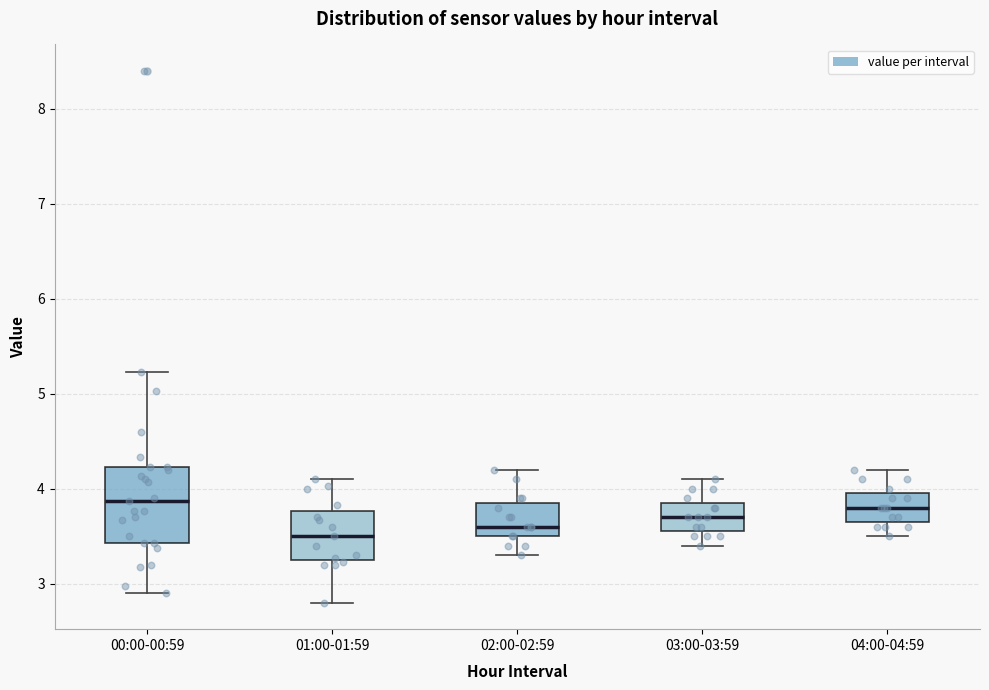

Comparing the boxes themselves (not the whiskers), which one is the tallest?

00:00-00:59